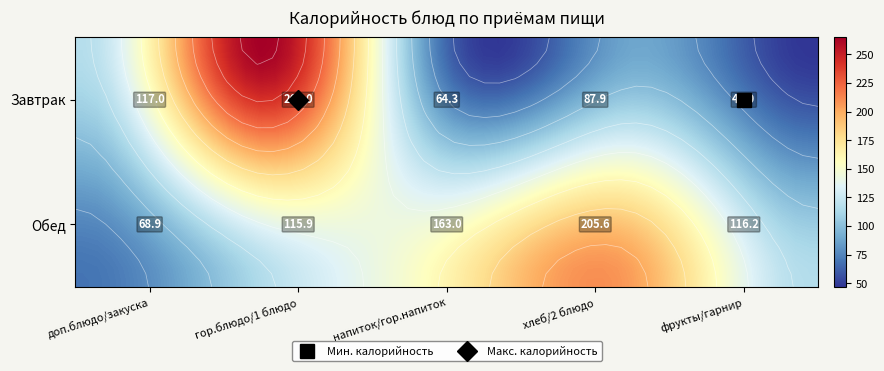

What is the maximum value shown in the chart?

265.0